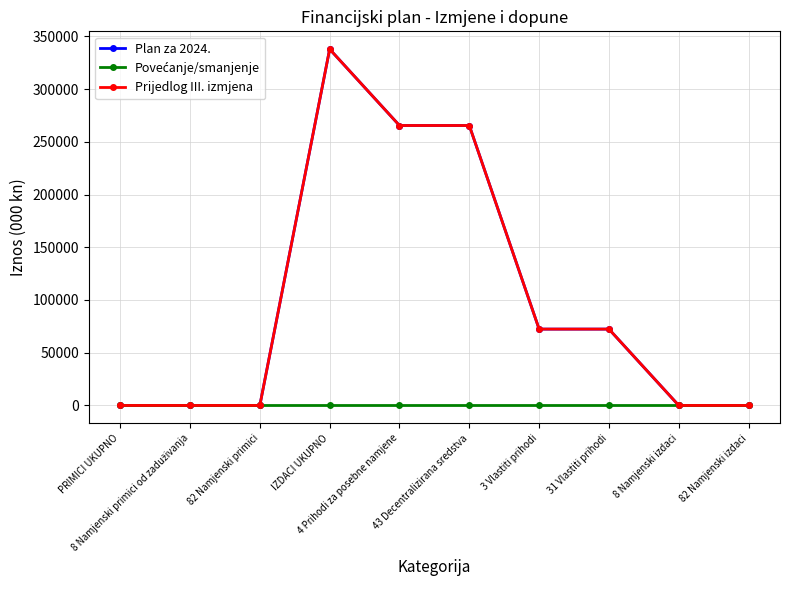

Between 8 Namjenski izdaci and 82 Namjenski izdaci, which series saw the biggest shift?

Plan za 2024.